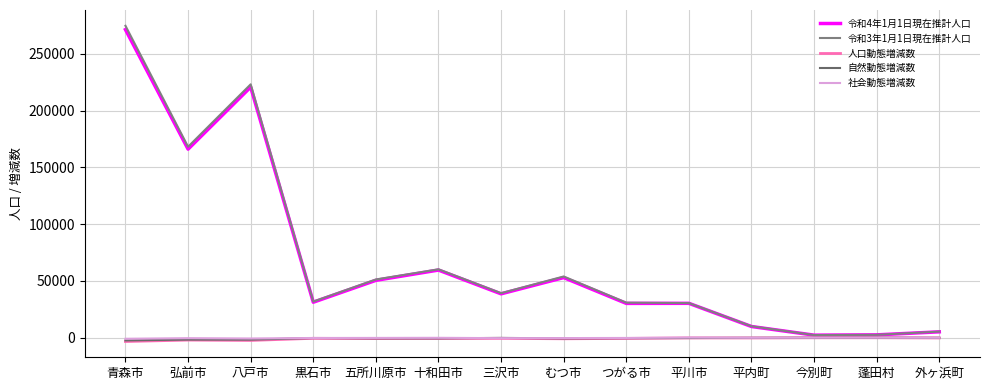

What is the difference between the 令和4年1月1日現在推計人口 values at 黒石市 and むつ市?

21698